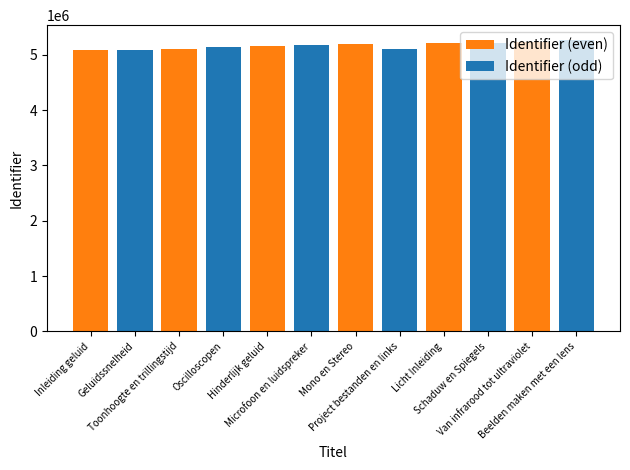

What is the approximate value of Identifier (even) at Licht Inleiding, to the nearest 10?

5222590